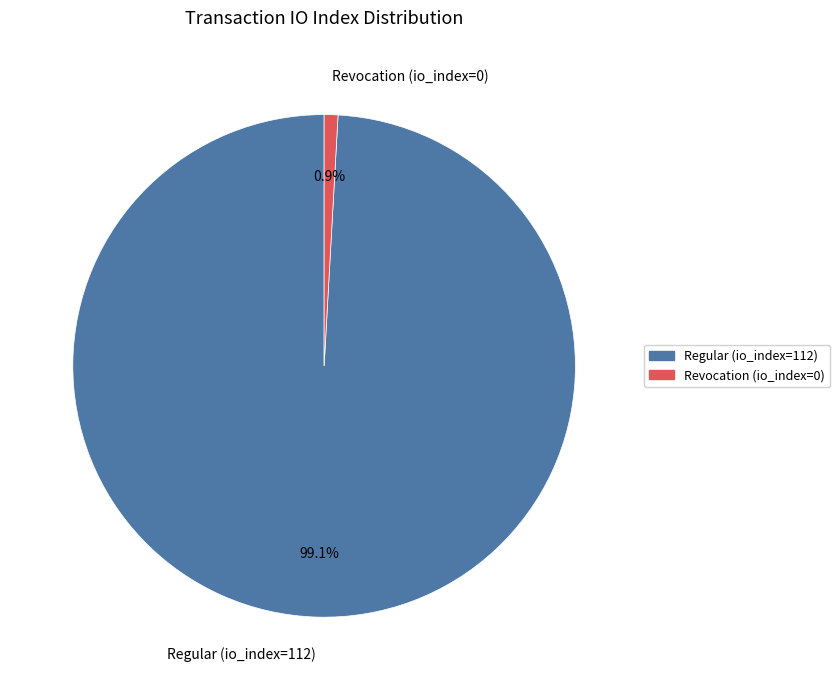

Combined, what portion of the pie is Regular (io_index=112) and Revocation (io_index=0)?

100.0%